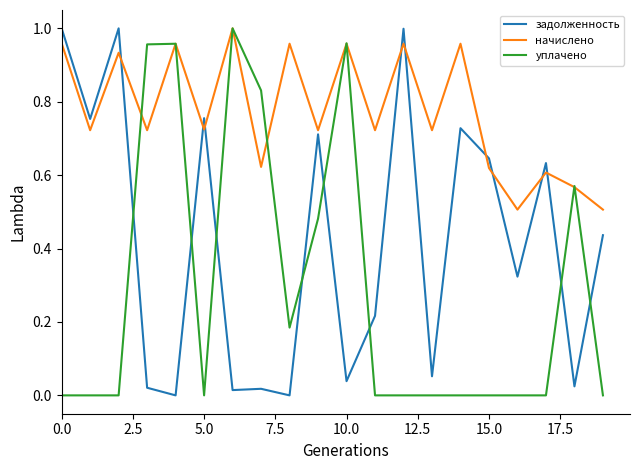

How many times do задолженность and уплачено cross each other?

8